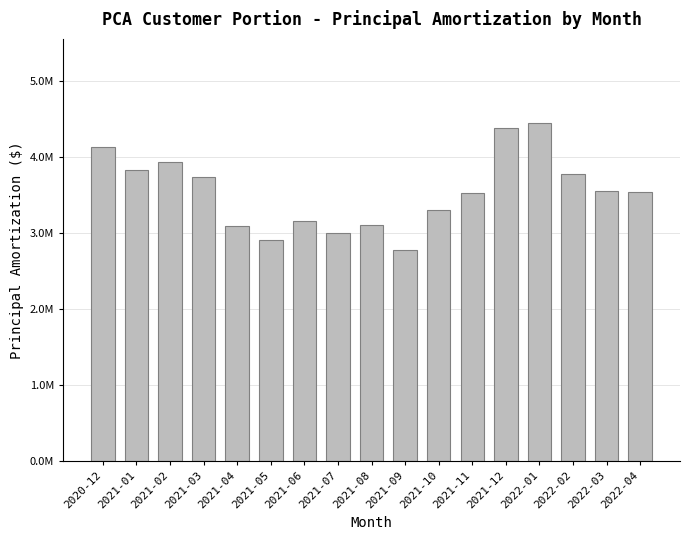

Reading right to left, extract all data points from this chart.

3536555.1	3551490.3	3772490.8	4439434.9	4382467.9	3520998.3	3295460.9	2771167.3	3101774.4	2998146.4	3148545.1	2907209.0	3083547.6	3731724.3	3926205.0	3825352.9	4132225.4